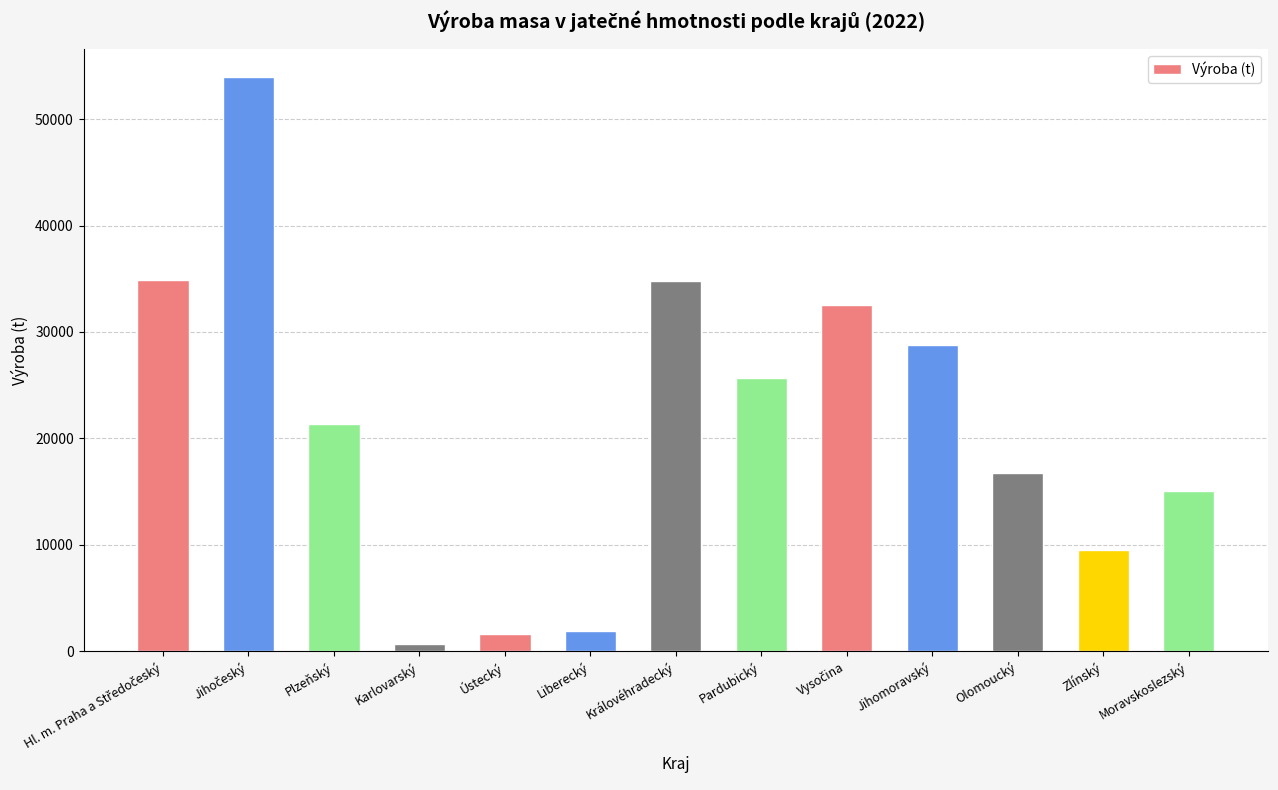

What is the average value?

21334.9